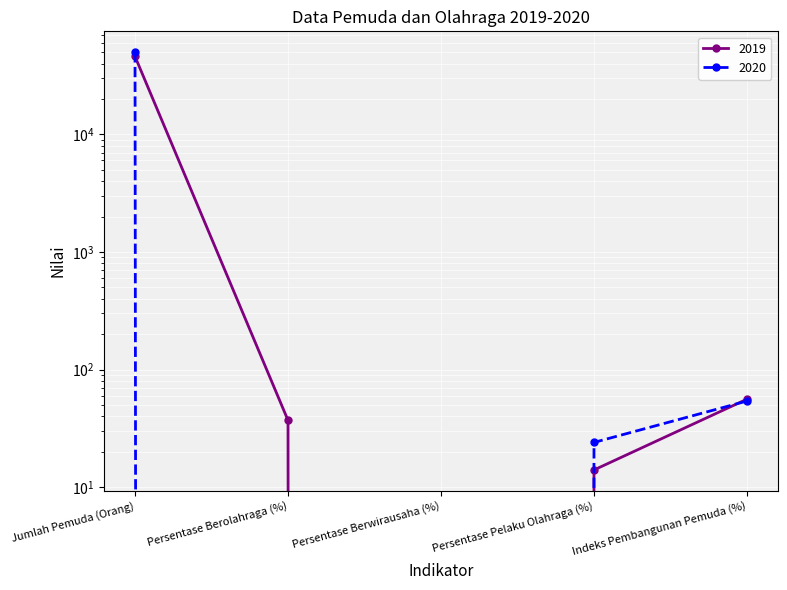

What is the average value of the 2020 series?

10016